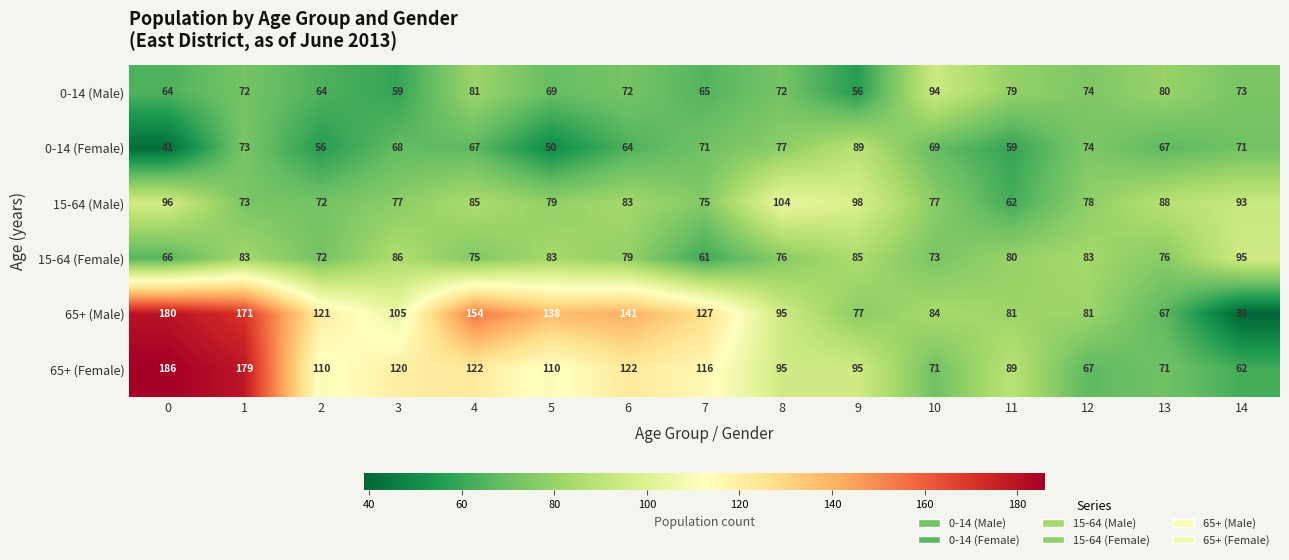

At which category is the sum across all series the highest?

1